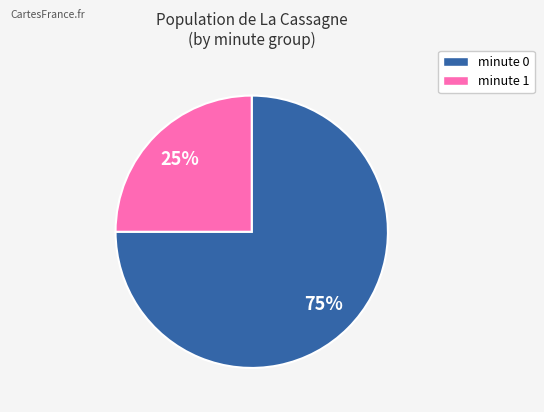

Does any single category account for the majority?

Yes